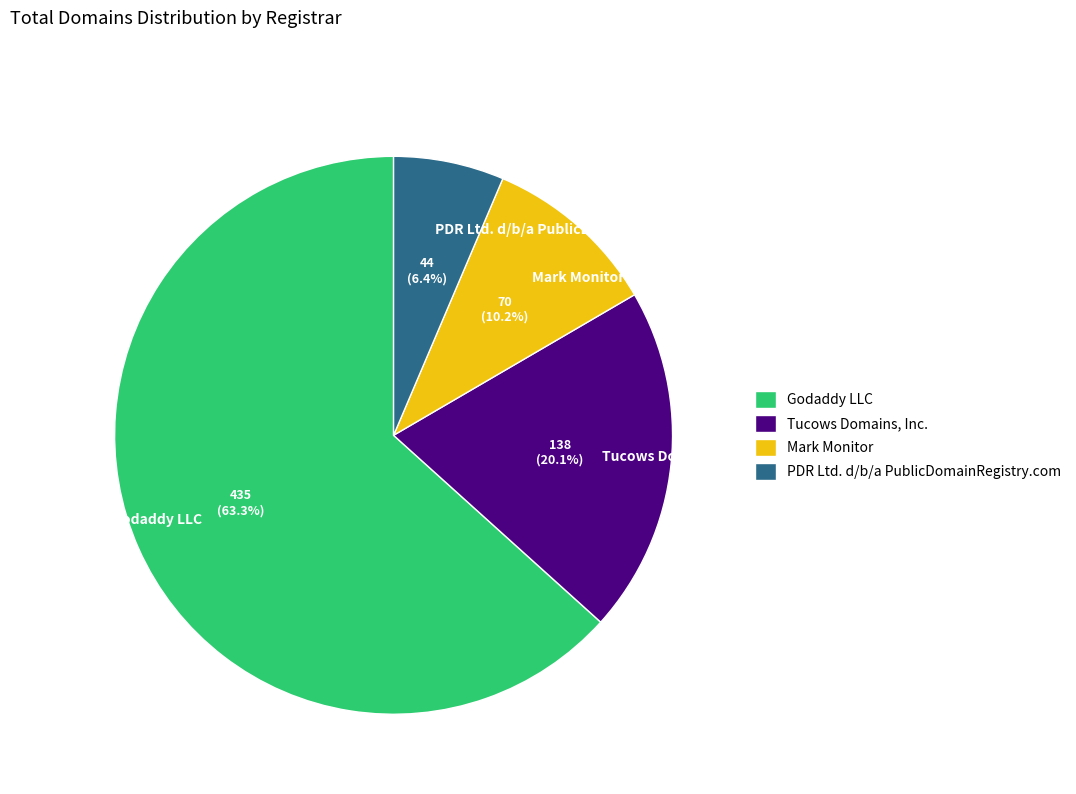

To the nearest percent, what is the average slice percentage?

25%